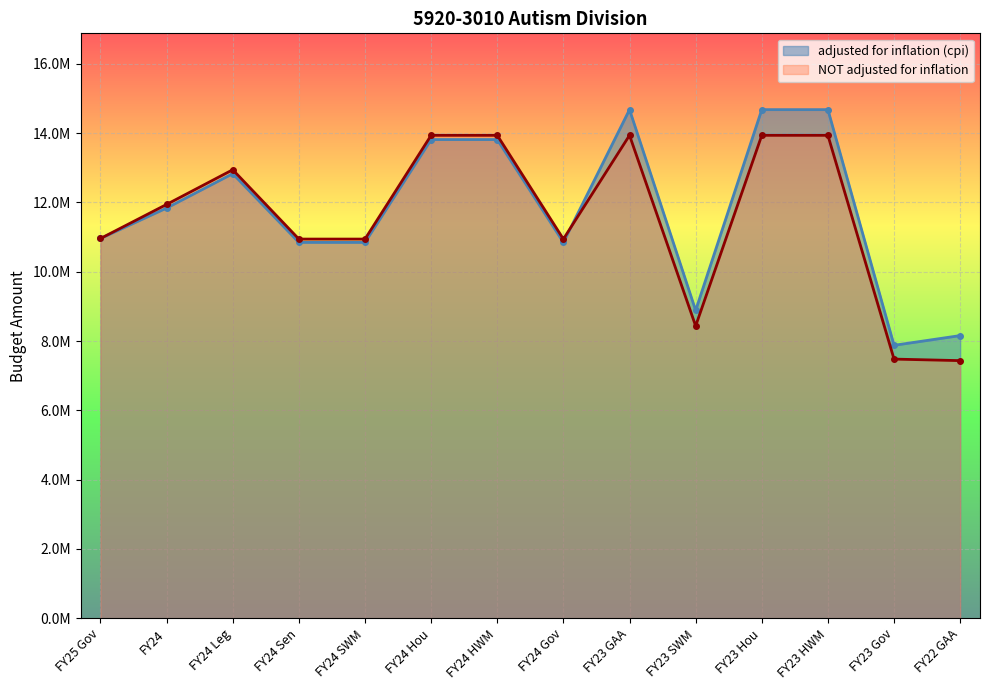

What is the difference between the NOT adjusted for inflation values at FY23 HWM and FY24 Leg?

993209